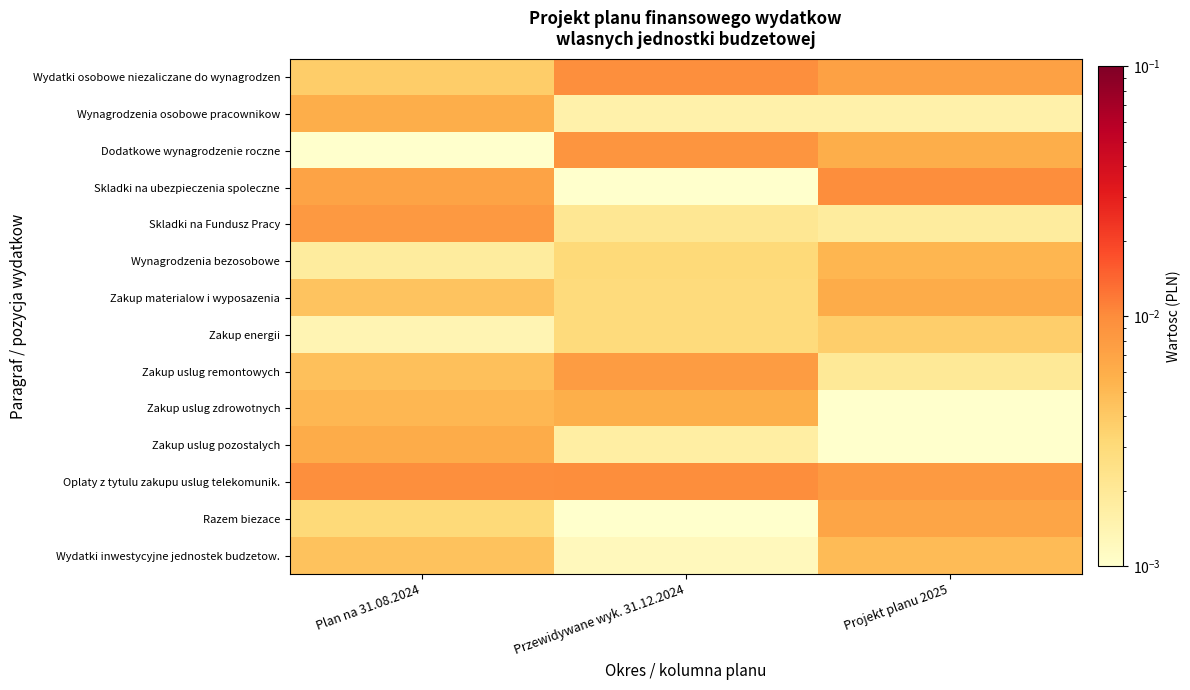

Reading left to right, extract all data points from this chart.

Wydatki osobowe niezaliczane do wynagrodzen: Plan na 31.08.2024=0.0	Przewidywane wyk. 31.12.2024=0.0	Projekt planu 2025=0.0
Wynagrodzenia osobowe pracownikow: Plan na 31.08.2024=0.0	Przewidywane wyk. 31.12.2024=0.0	Projekt planu 2025=0.0
Dodatkowe wynagrodzenie roczne: Plan na 31.08.2024=0.0	Przewidywane wyk. 31.12.2024=0.0	Projekt planu 2025=0.0
Skladki na ubezpieczenia spoleczne: Plan na 31.08.2024=0.0	Przewidywane wyk. 31.12.2024=0.0	Projekt planu 2025=0.0
Skladki na Fundusz Pracy: Plan na 31.08.2024=0.0	Przewidywane wyk. 31.12.2024=0.0	Projekt planu 2025=0.0
Wynagrodzenia bezosobowe: Plan na 31.08.2024=0.0	Przewidywane wyk. 31.12.2024=0.0	Projekt planu 2025=0.0
Zakup materialow i wyposazenia: Plan na 31.08.2024=0.0	Przewidywane wyk. 31.12.2024=0.0	Projekt planu 2025=0.0
Zakup energii: Plan na 31.08.2024=0.0	Przewidywane wyk. 31.12.2024=0.0	Projekt planu 2025=0.0
Zakup uslug remontowych: Plan na 31.08.2024=0.0	Przewidywane wyk. 31.12.2024=0.0	Projekt planu 2025=0.0
Zakup uslug zdrowotnych: Plan na 31.08.2024=0.0	Przewidywane wyk. 31.12.2024=0.0	Projekt planu 2025=0.0
Zakup uslug pozostalych: Plan na 31.08.2024=0.0	Przewidywane wyk. 31.12.2024=0.0	Projekt planu 2025=0.0
Oplaty z tytulu zakupu uslug telekomunik.: Plan na 31.08.2024=0.0	Przewidywane wyk. 31.12.2024=0.0	Projekt planu 2025=0.0
Razem biezace: Plan na 31.08.2024=0.0	Przewidywane wyk. 31.12.2024=0.0	Projekt planu 2025=0.0
Wydatki inwestycyjne jednostek budzetow.: Plan na 31.08.2024=0.0	Przewidywane wyk. 31.12.2024=0.0	Projekt planu 2025=0.0